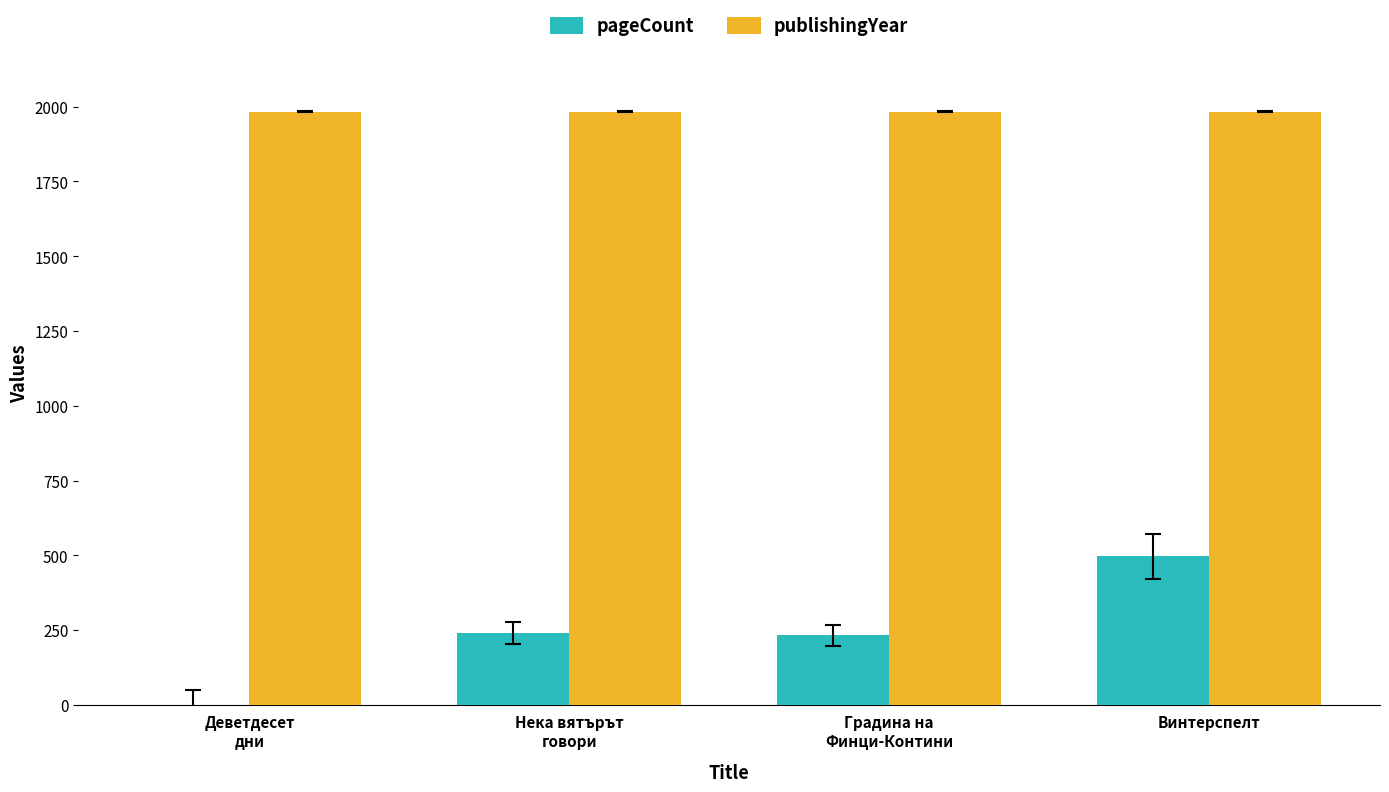

What is the sum of all publishingYear values?

7932